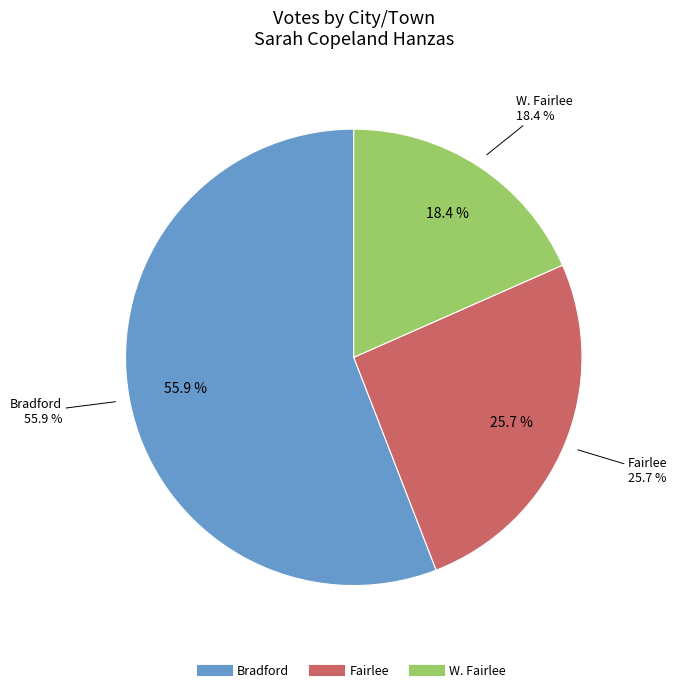

Is the sum of Fairlee and W. Fairlee greater than half?

No